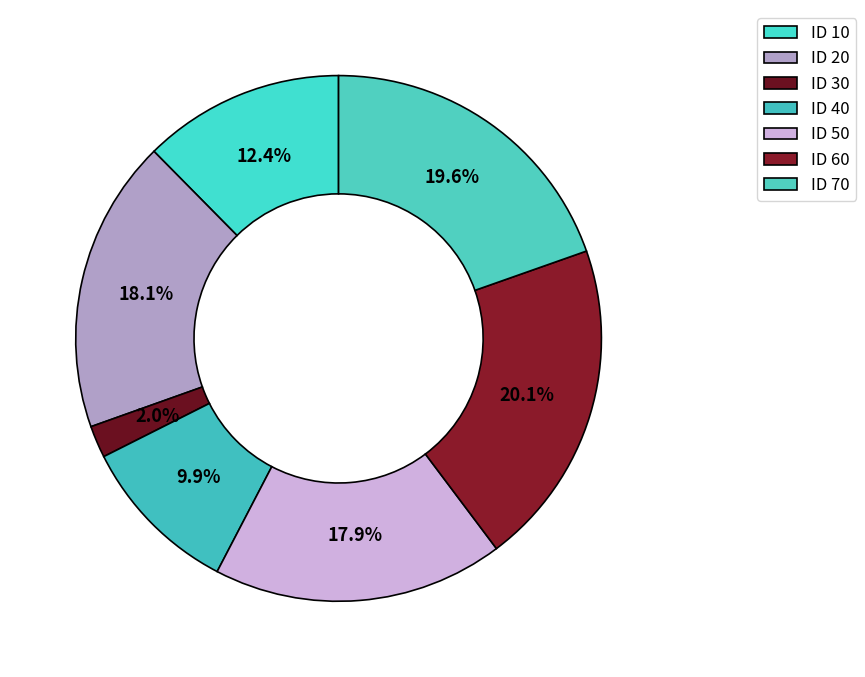

Is there any slice that represents more than half of the pie?

No